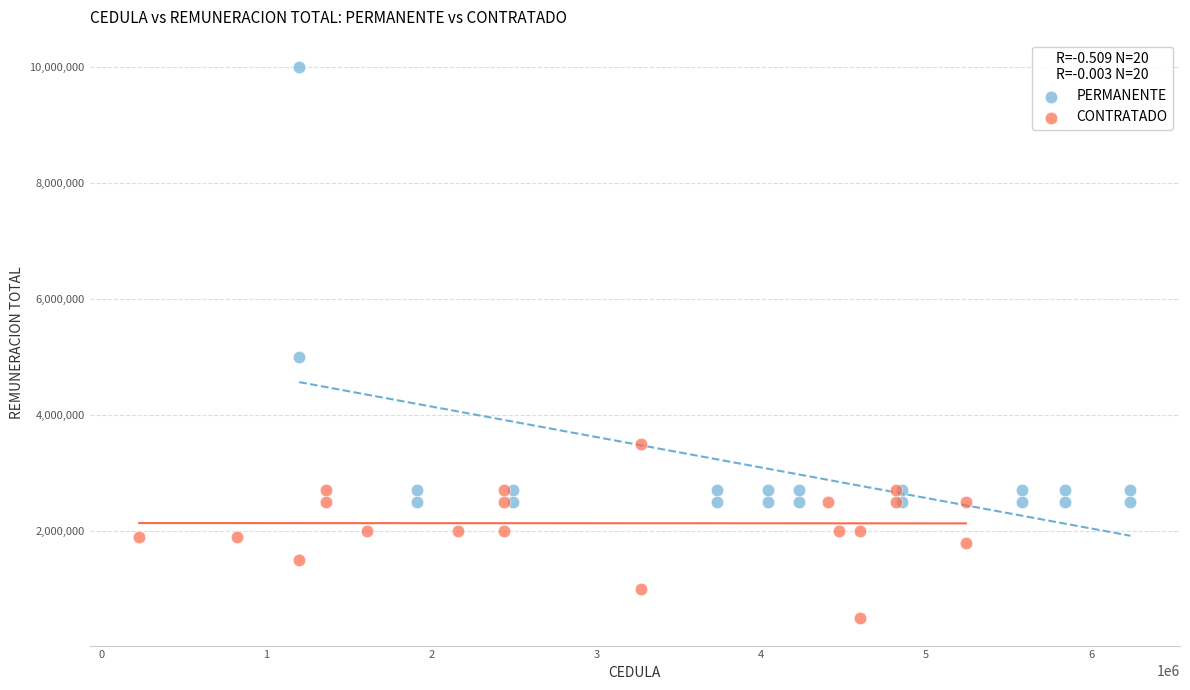

Which series reaches the maximum Y coordinate?

PERMANENTE